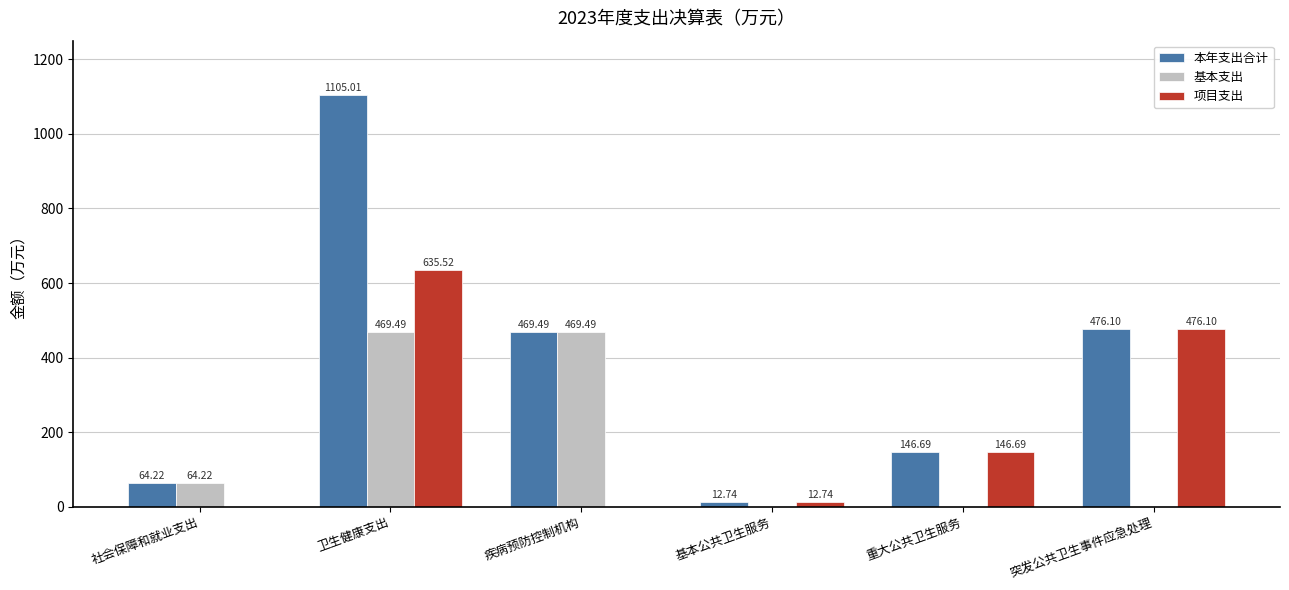

At which category is the sum across all series the highest?

卫生健康支出